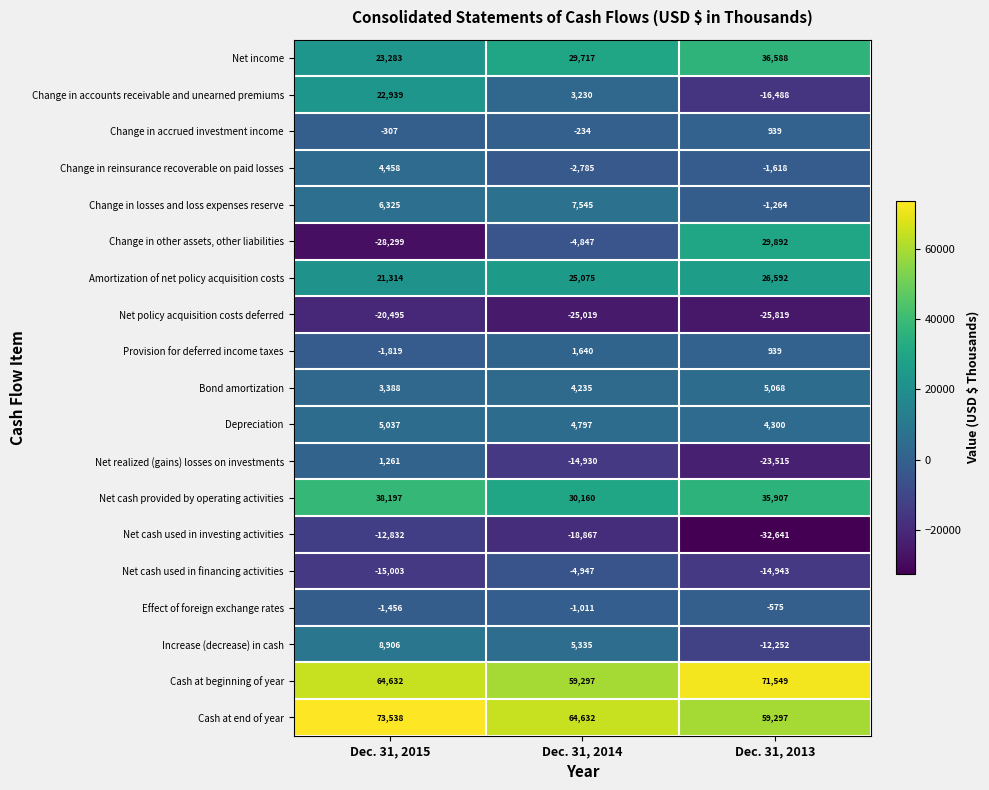

The Change in accrued investment income series shows -410 at Dec. 31, 2014. True or false?

False